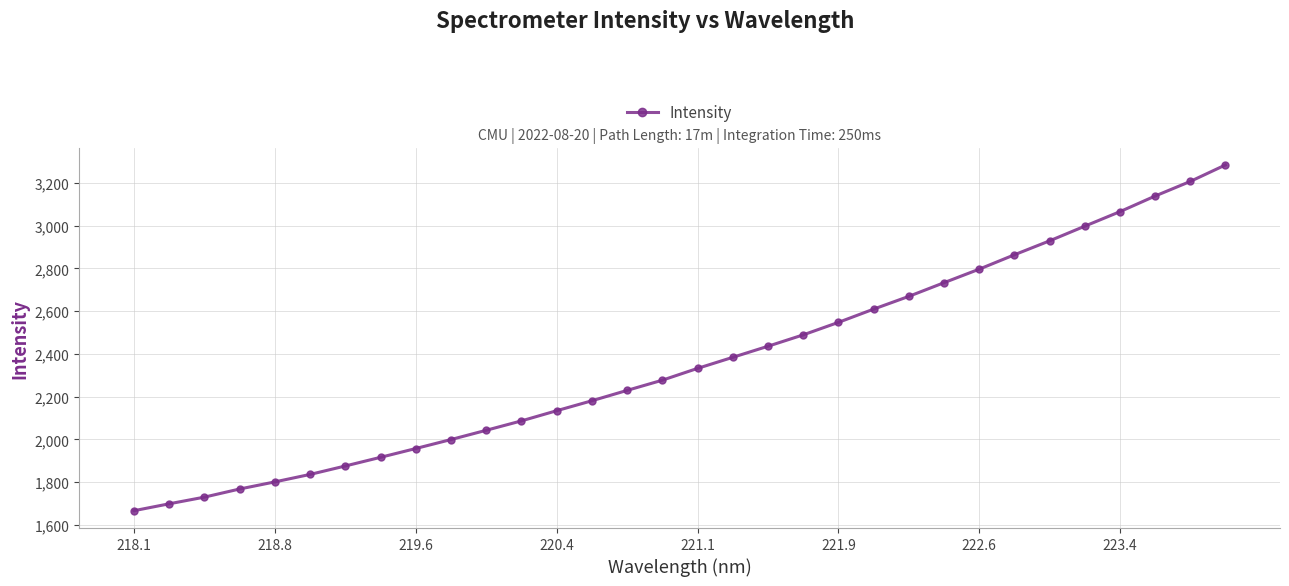

True or false: the data has more than 2 interior local peaks.

False